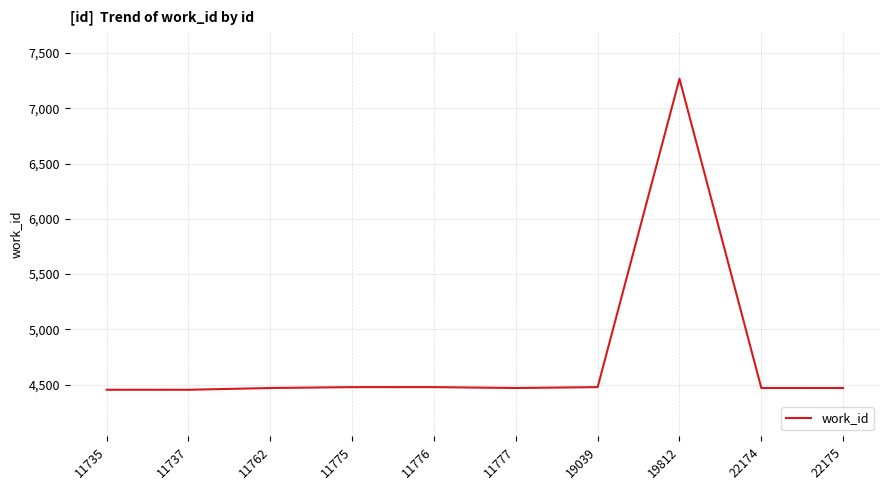

The chart shows a value of 7437 at 22174. True or false?

False